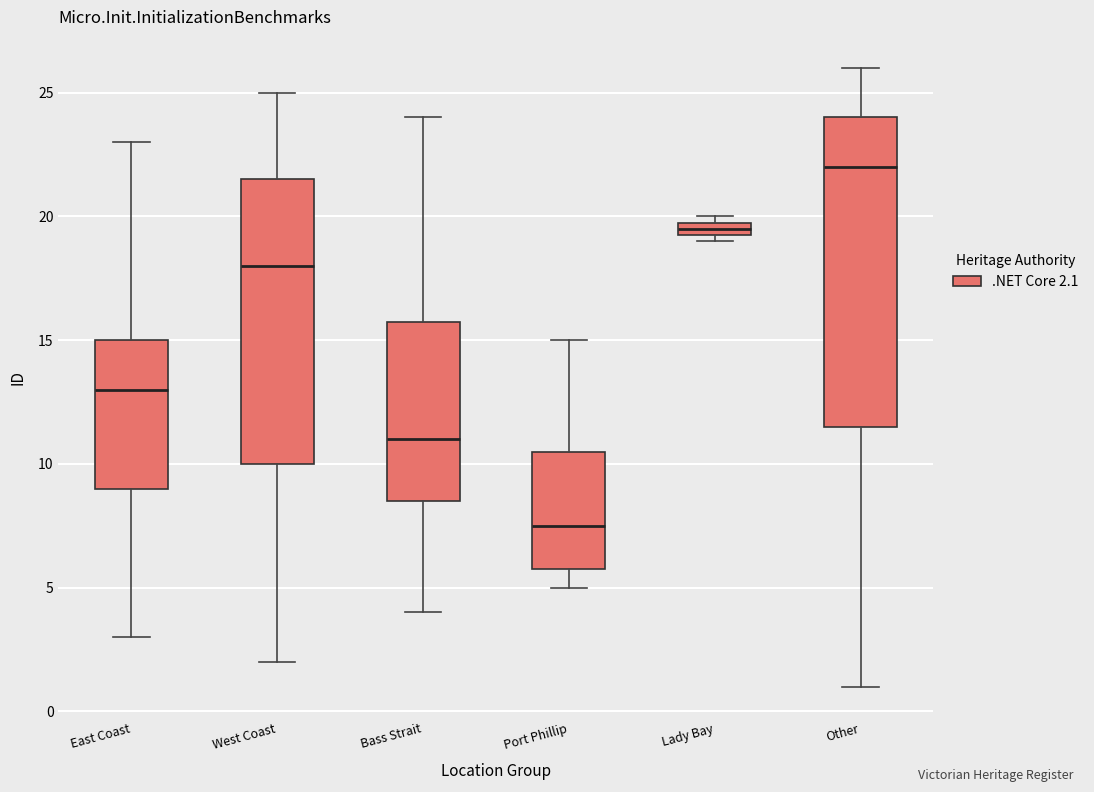

Where does the median line of the box for East Coast sit on the y-axis? The values are not printed on the chart, so give them approximately, as read against the axis.

13.0